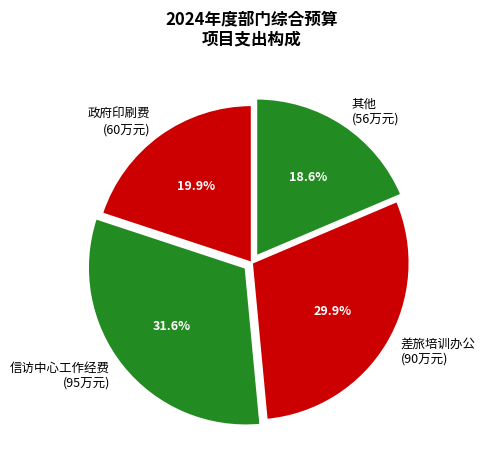

What is the largest slice in the pie chart?

信访中心工作经费 (95万元)